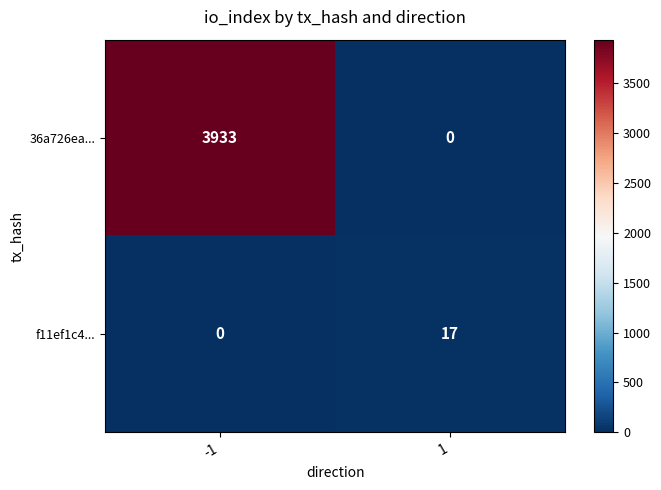

Between -1 and 1, which series saw the biggest shift?

36a726ea...